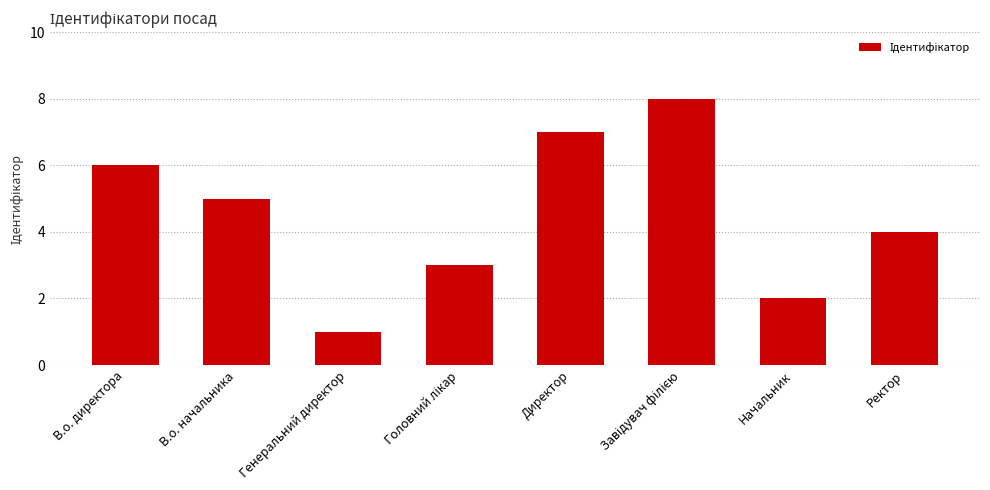

Is it true that the value at Ректор is 2?

False